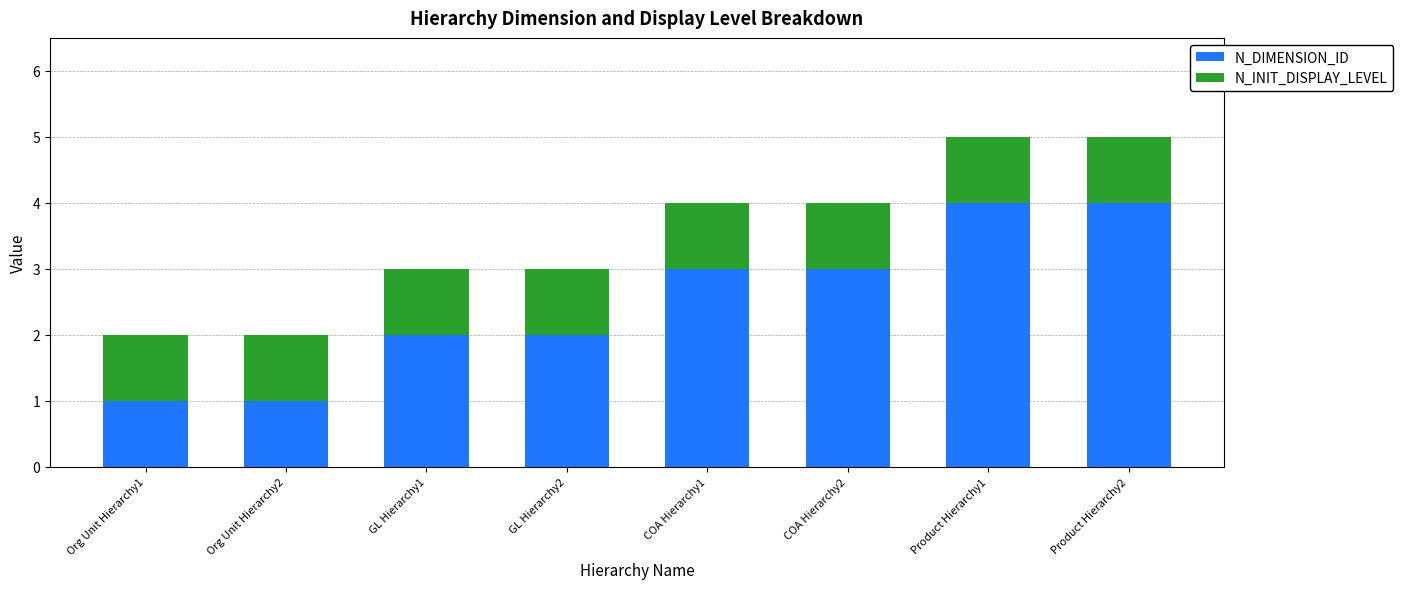

Reading left to right, transcribe the values for N_DIMENSION_ID.

1	1	2	2	3	3	4	4